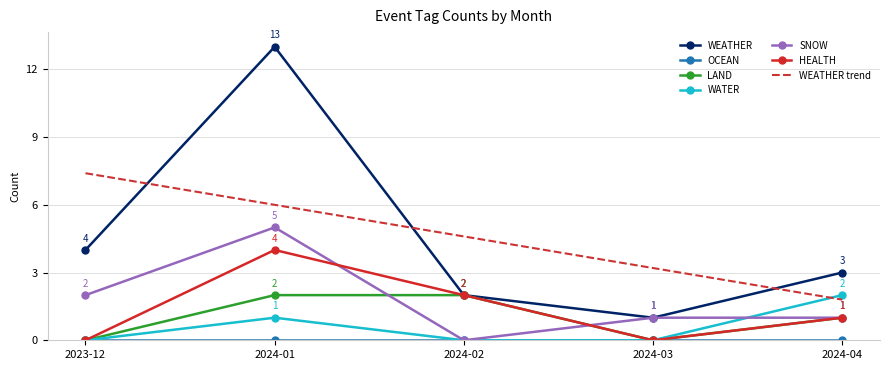

True or false: WEATHER and WEATHER trend intersect in this chart.

True